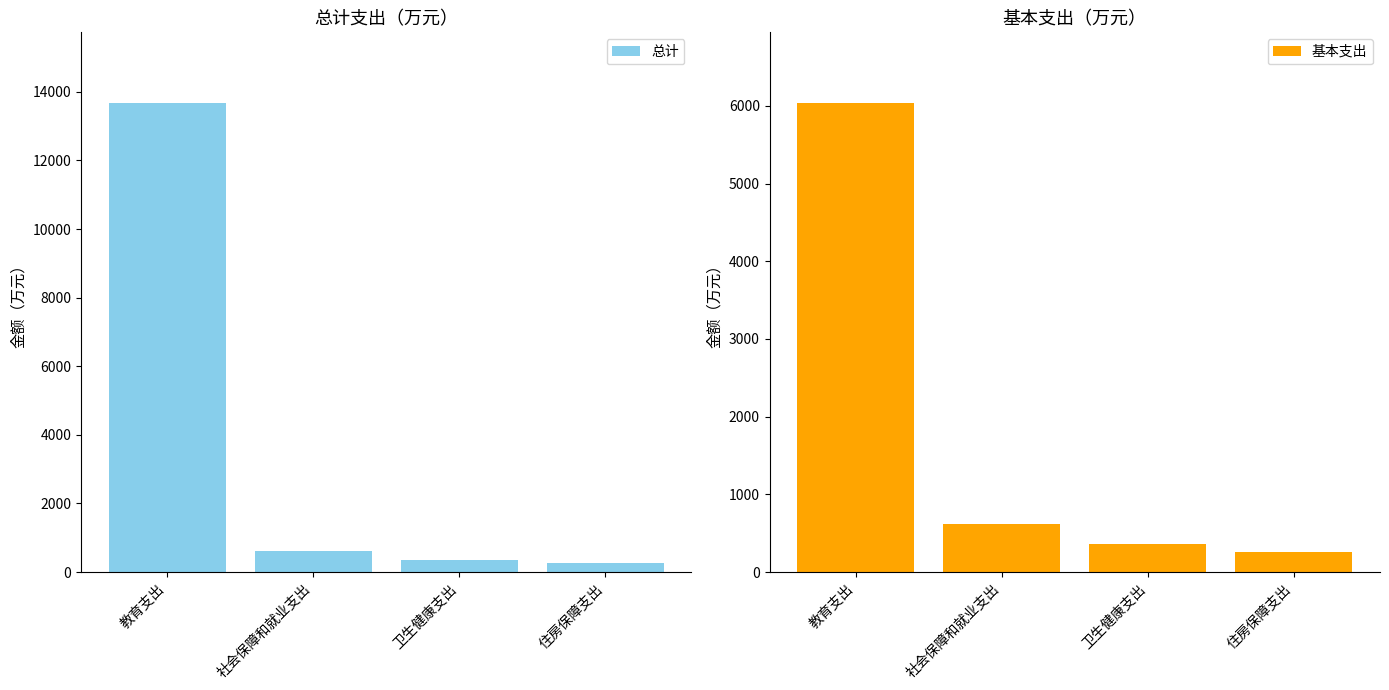

What is the label of the 2nd bar from the right?

卫生健康支出